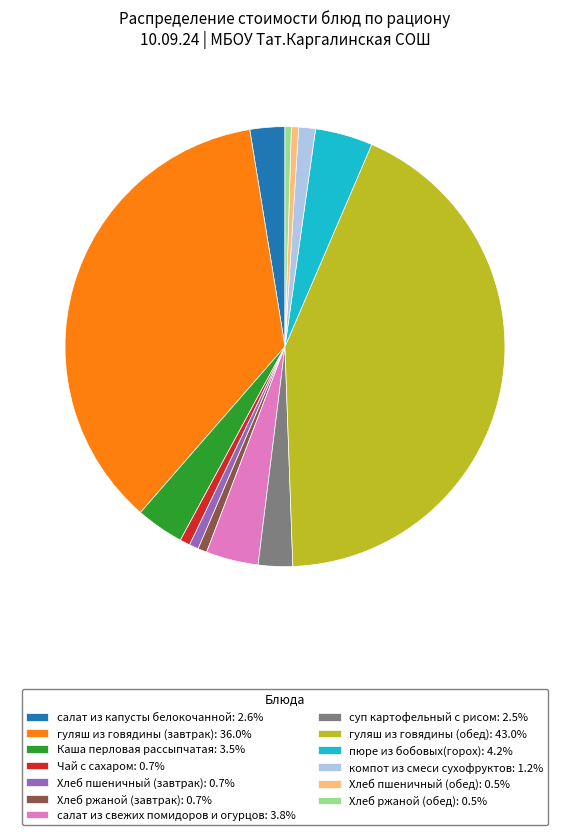

How many segments does this pie chart have?

13